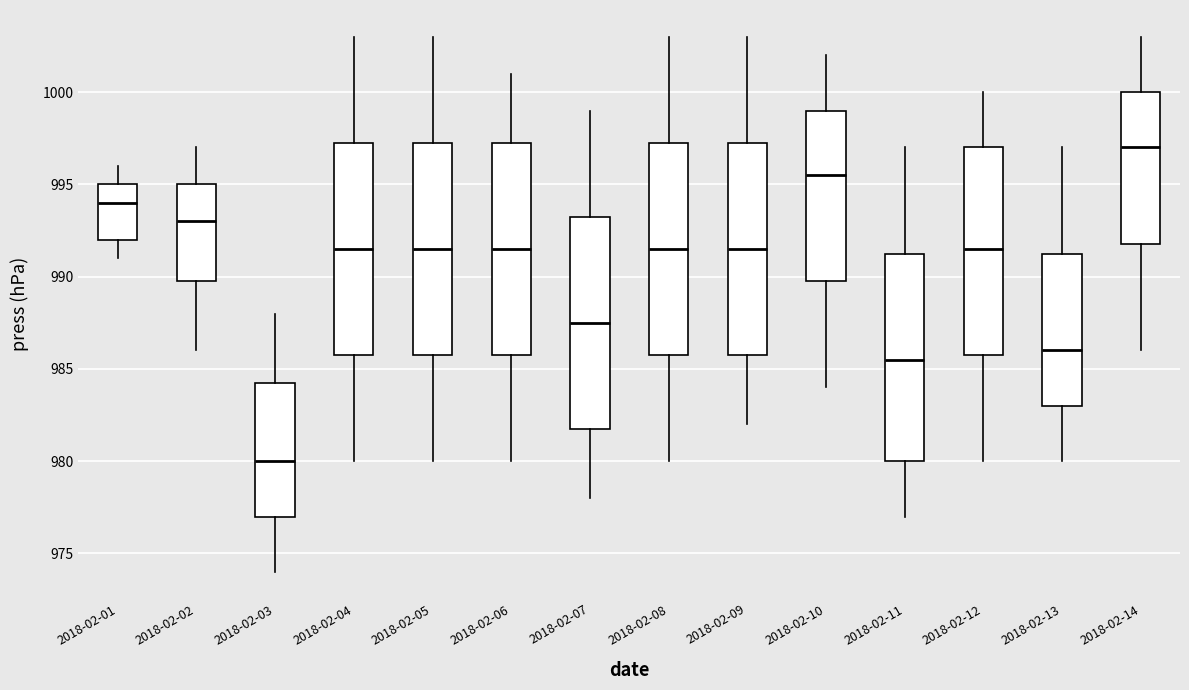

Which box has the lowest median line?

2018-02-03